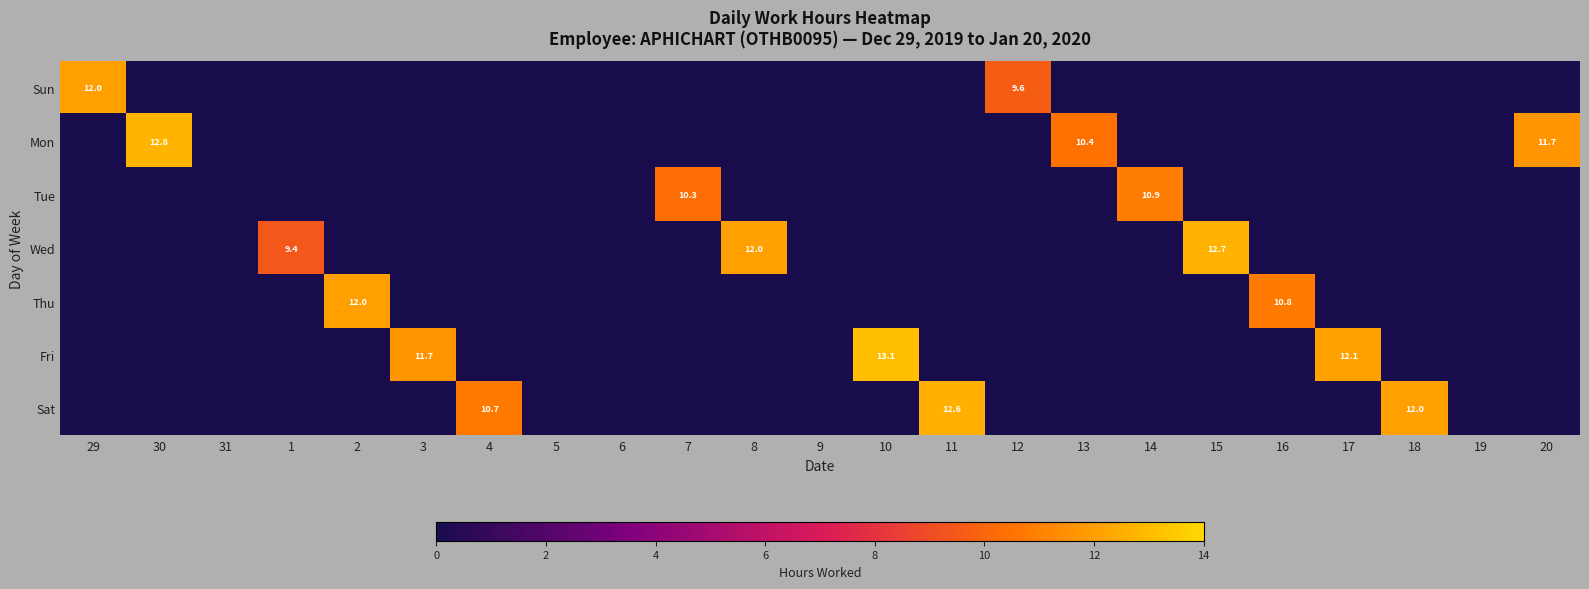

At which label is Sun closest to 6?

12